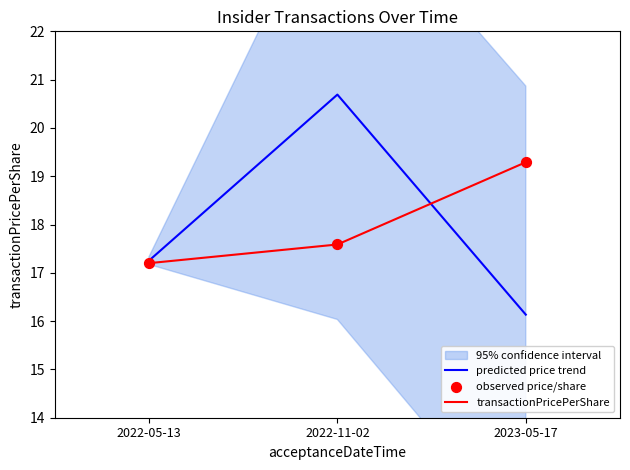

At how many categories does at least one series exceed 18?

2